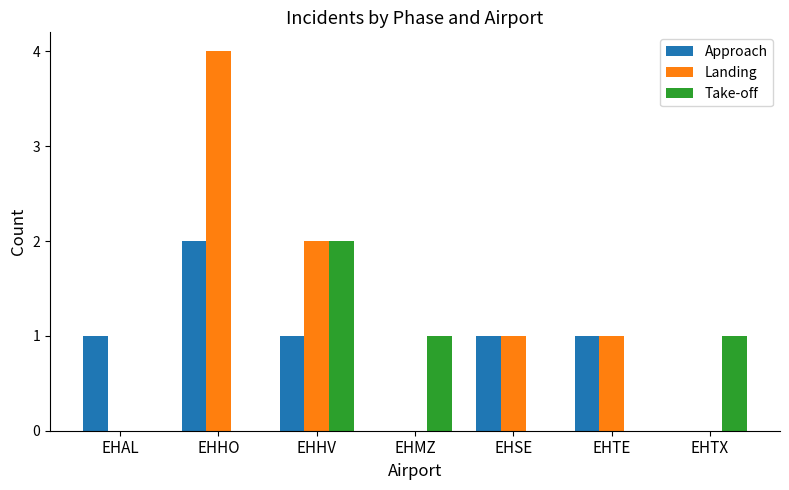

True or false: Take-off has a value of 3 at EHHV.

False